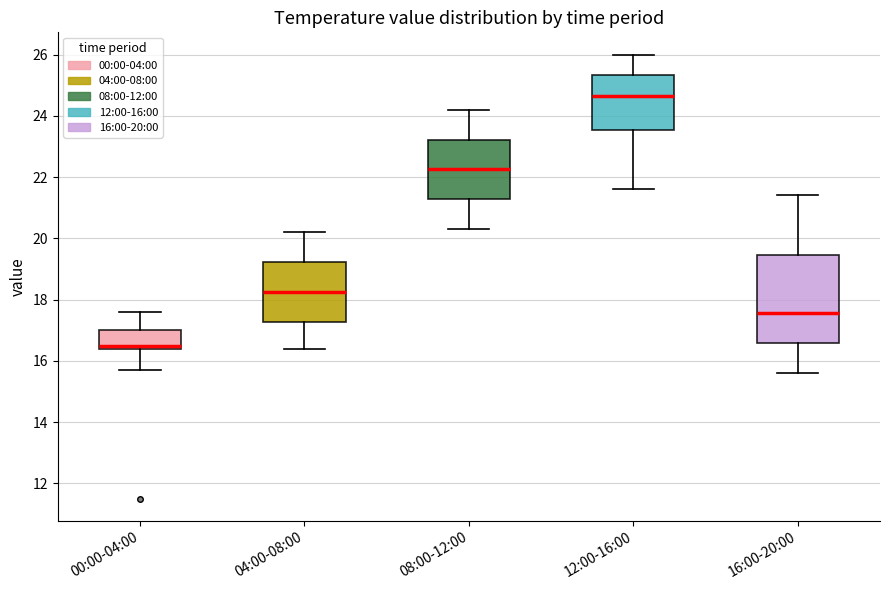

Reading left to right, transcribe this box plot: for each box, give where its median line is, the range the box spans, and where its two whiskers end, as read against the y-axis. The values are not printed on the chart, so give them approximately, as read against the axis.

00:00-04:00: median 16.6, box 16.4 to 17.0, whiskers 15.8 to 17.6
04:00-08:00: median 18.2, box 17.2 to 19.2, whiskers 16.4 to 20.2
08:00-12:00: median 22.2, box 21.2 to 23.2, whiskers 20.4 to 24.2
12:00-16:00: median 24.6, box 23.6 to 25.4, whiskers 21.6 to 26.0
16:00-20:00: median 17.6, box 16.6 to 19.4, whiskers 15.6 to 21.4